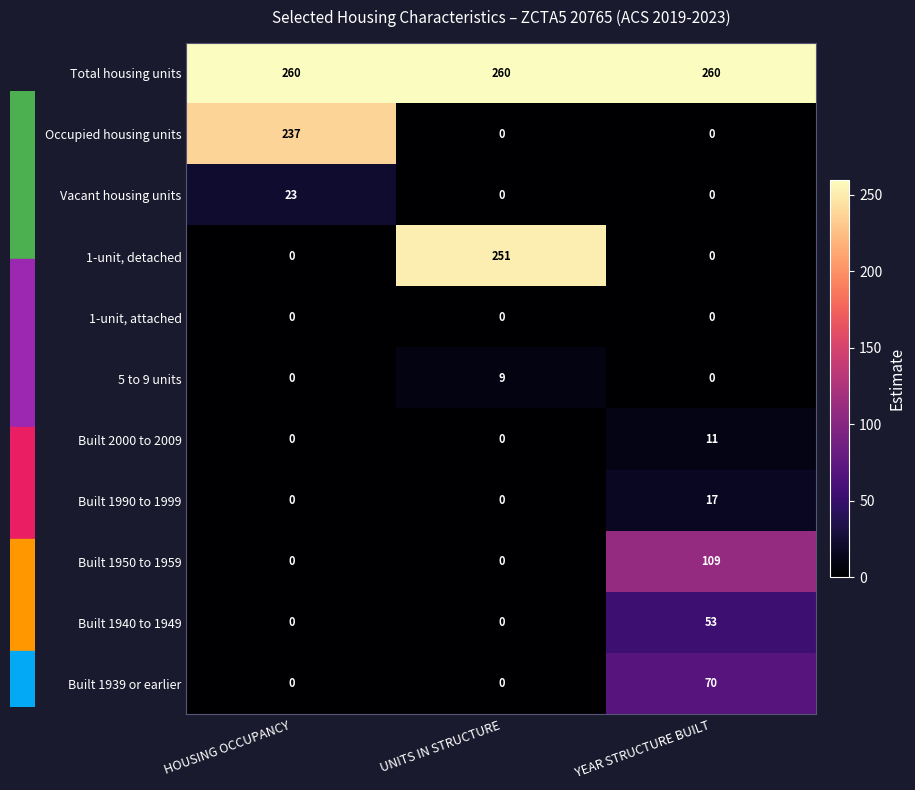

The value of Vacant housing units at UNITS IN STRUCTURE is 0. True or false?

True